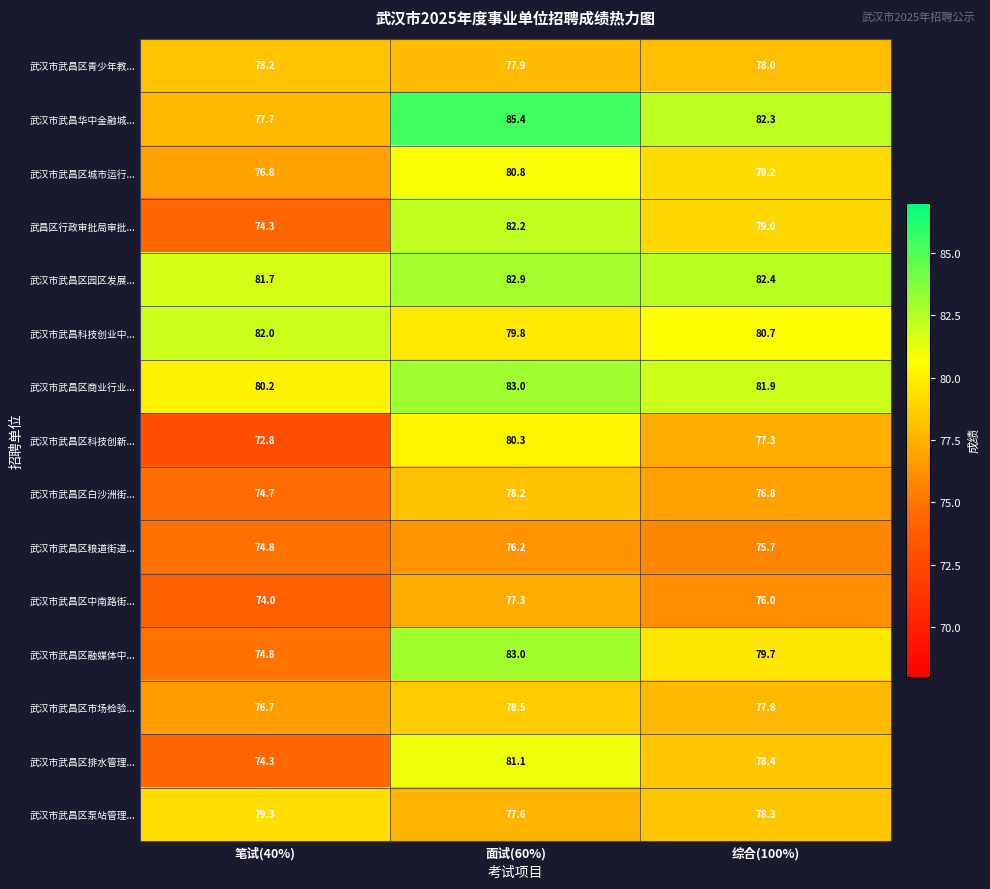

The 武汉市武昌区排水管理... series shows 74.3 at 笔试(40%). True or false?

True